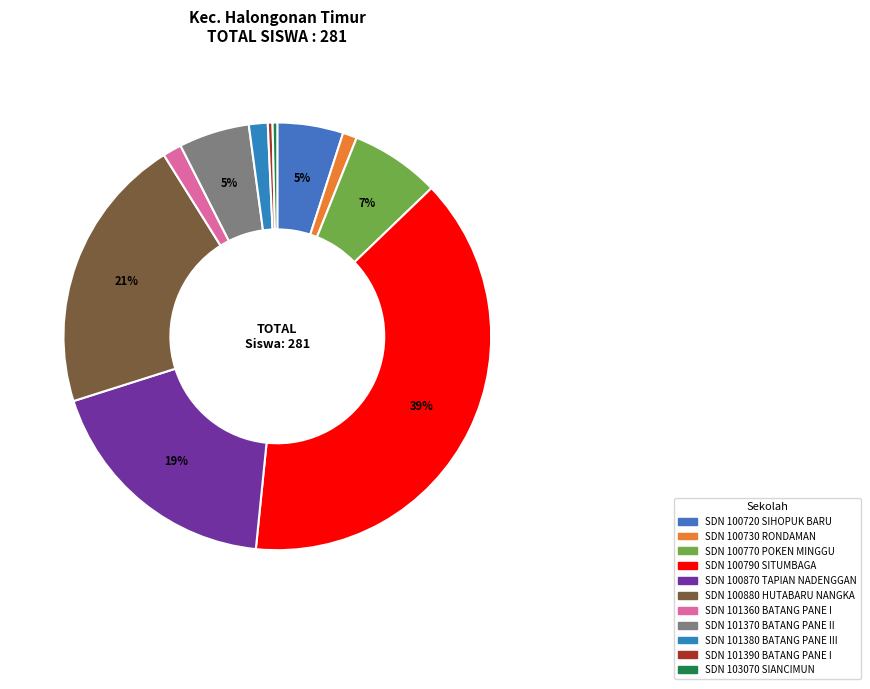

Which category has the biggest portion of the pie?

SDN 100790 SITUMBAGA